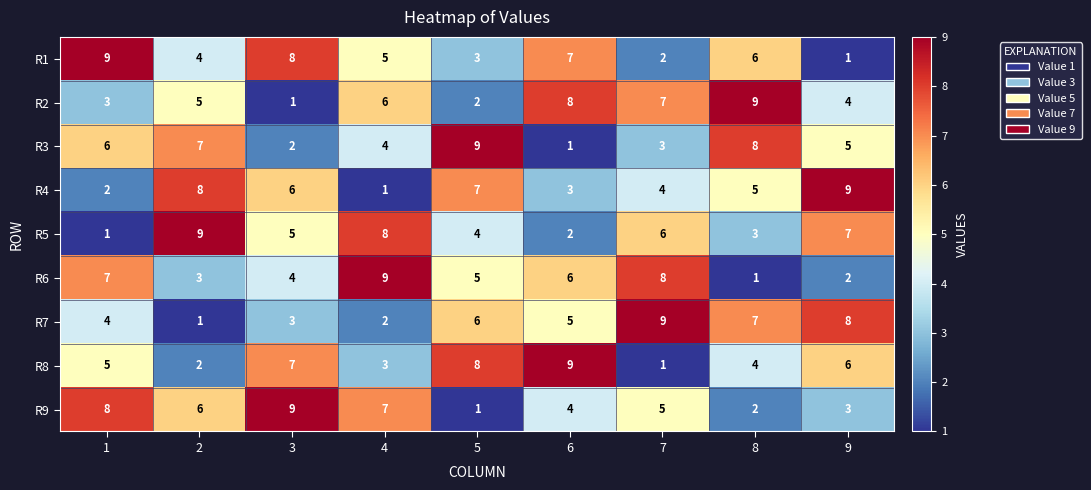

Is it true that R2 equals 7 at 7?

True